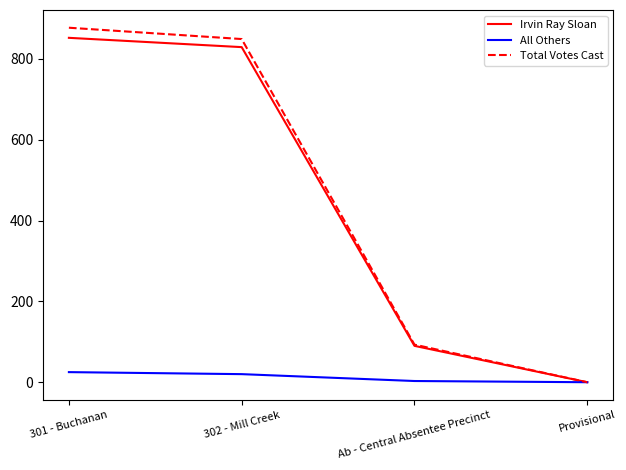

List the labels in order of Irvin Ray Sloan value, smallest first.

Provisional, Ab - Central Absentee Precinct, 302 - Mill Creek, 301 - Buchanan